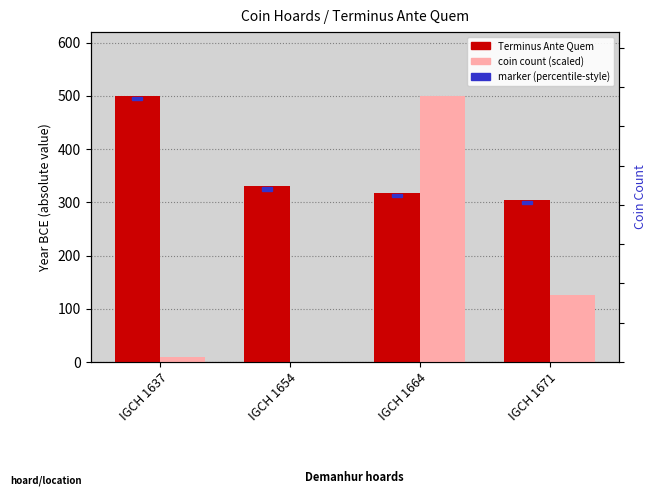

What is the value of the coin count (scaled) bar at the 4th from the left?

125.0